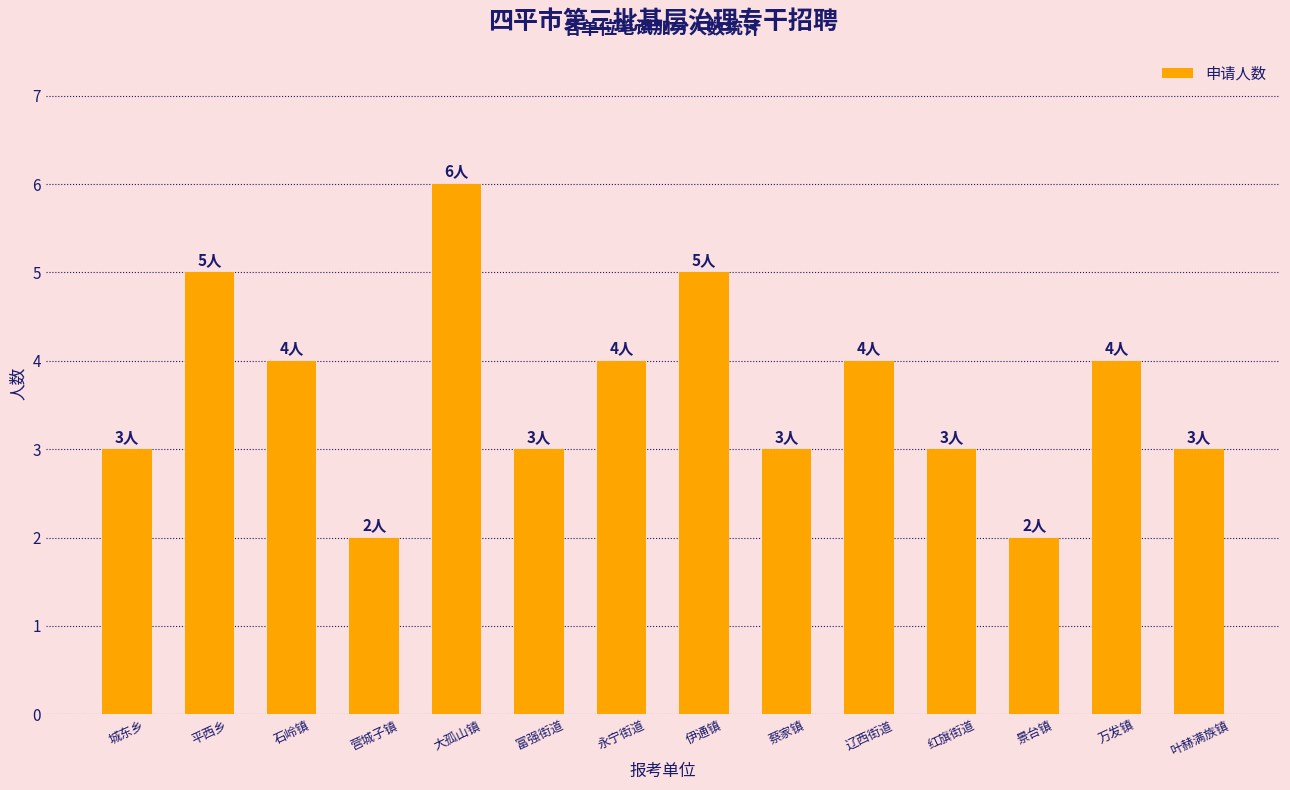

What is the difference between the second highest and minimum values?

3